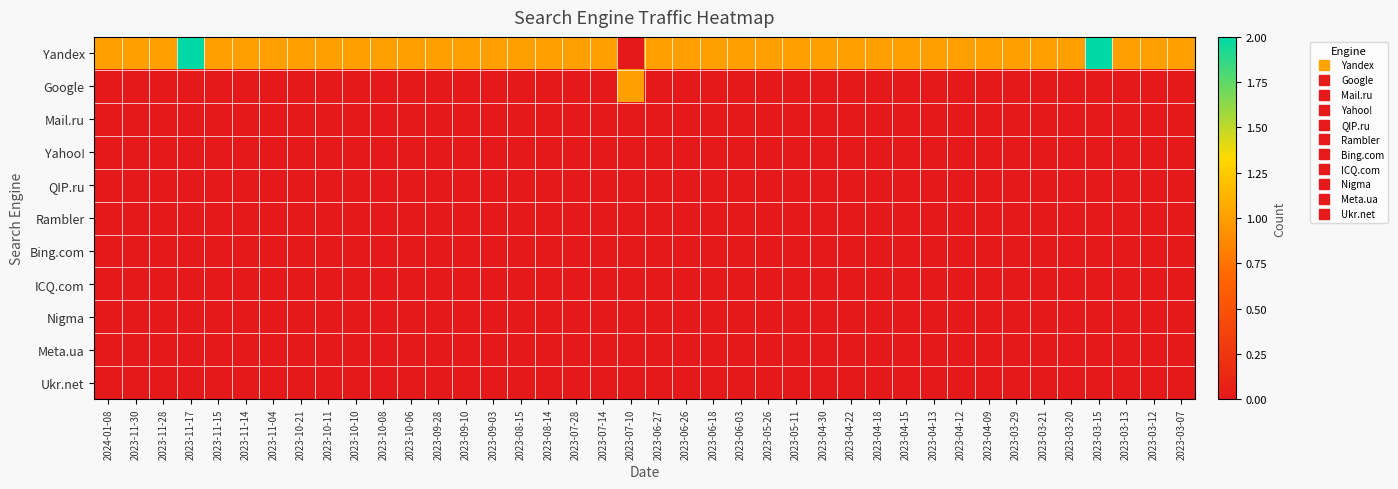

What is the total value across all series at 2023-07-28?

1